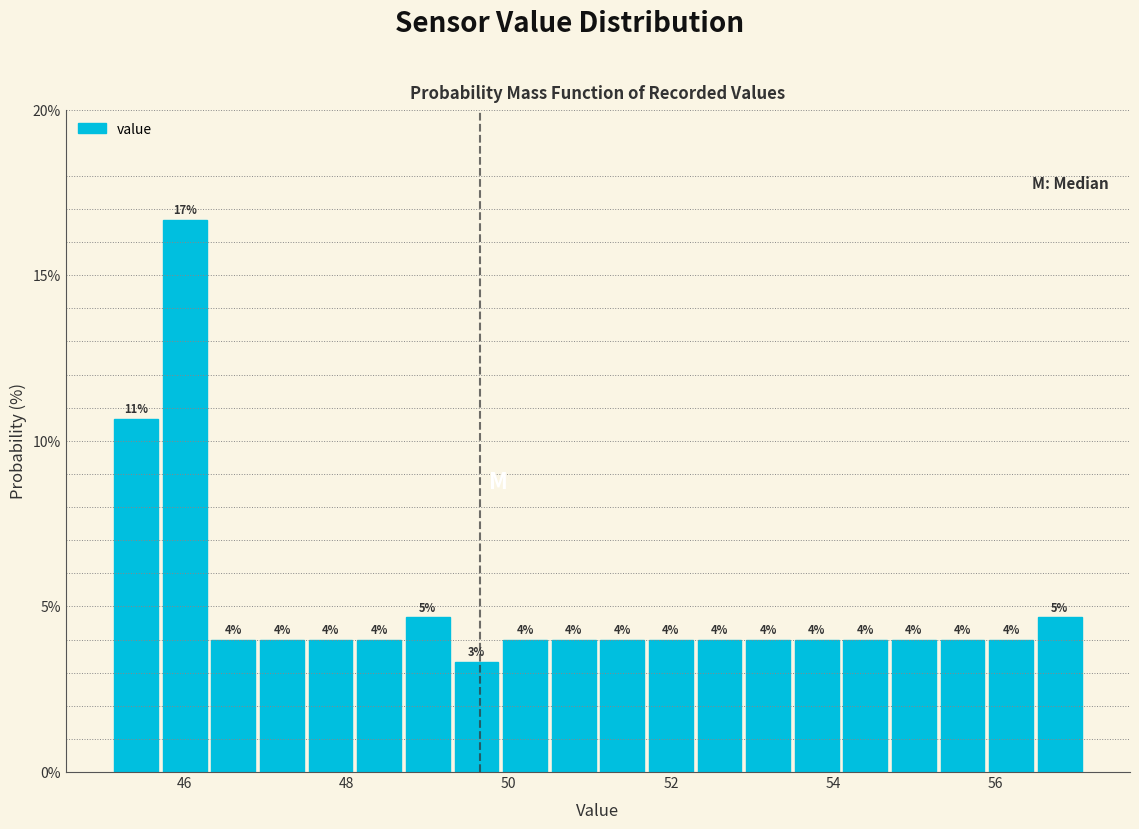

Read against the x-axis, roughly where is the centre of the tallest bar?

46.0